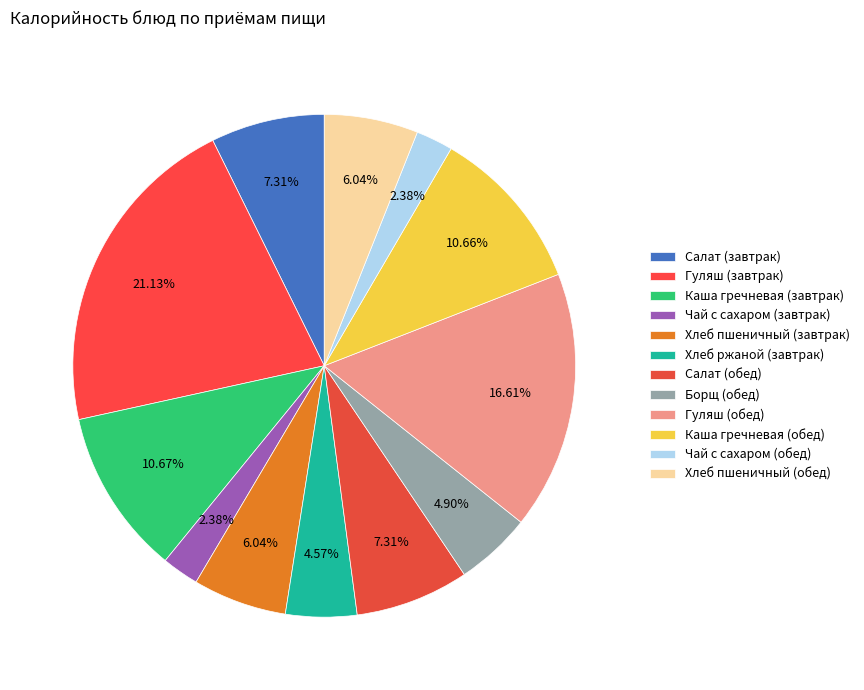

Is Гуляш (обед) the majority of the pie?

No